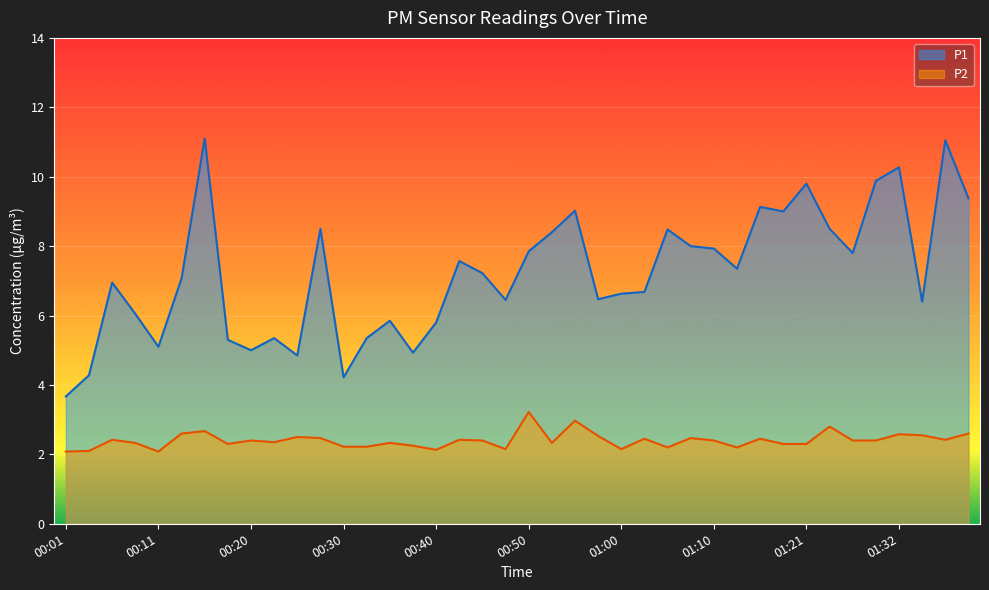

Read the P1 value at 01:03.

6.7